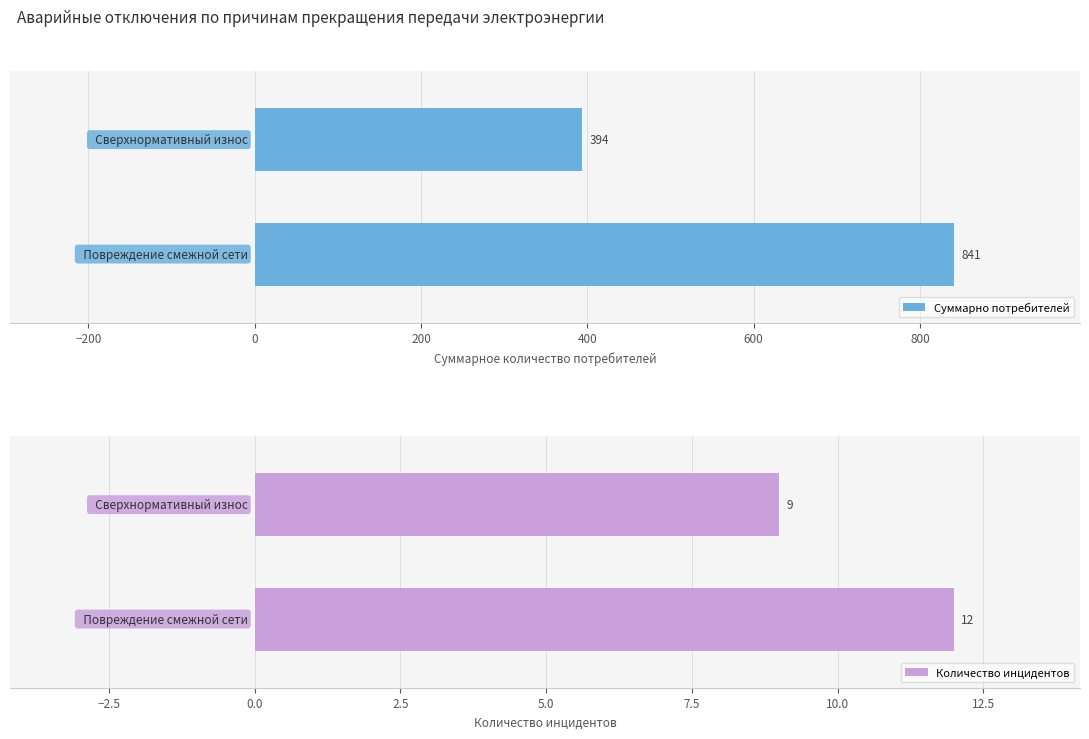

List the series in order of their overall mean, highest first.

Суммарно потребителей, Количество инцидентов